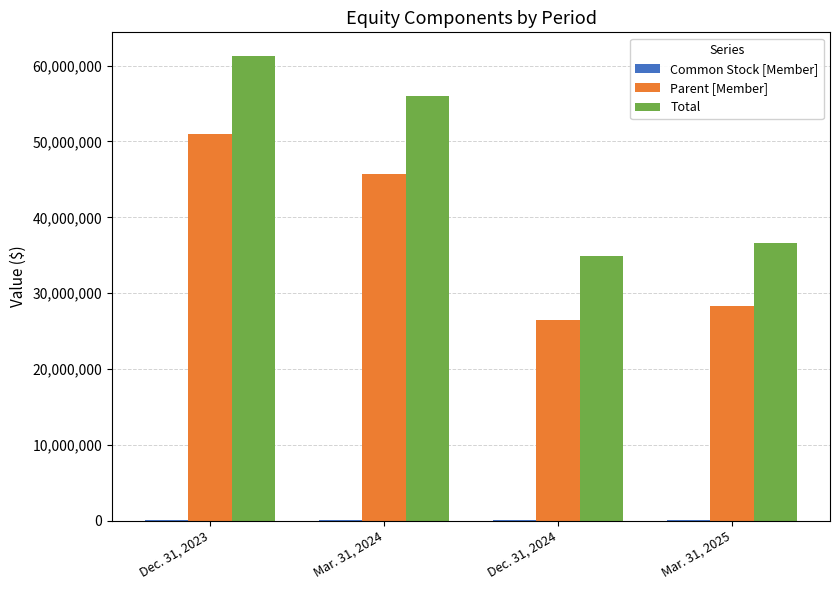

Which series has the largest total across all categories?

Total